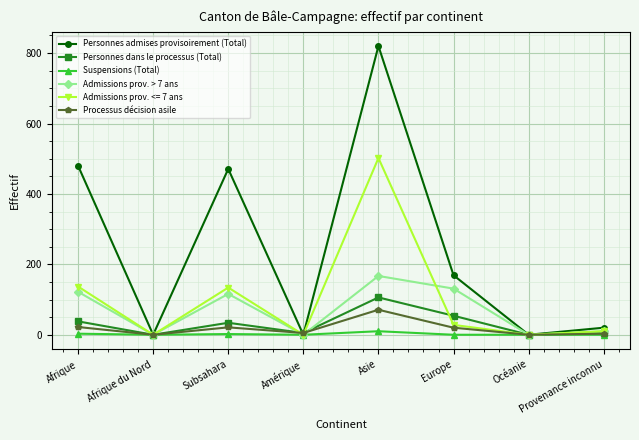

What is the difference between the second highest and minimum values in the Personnes dans le processus (Total) series?

54